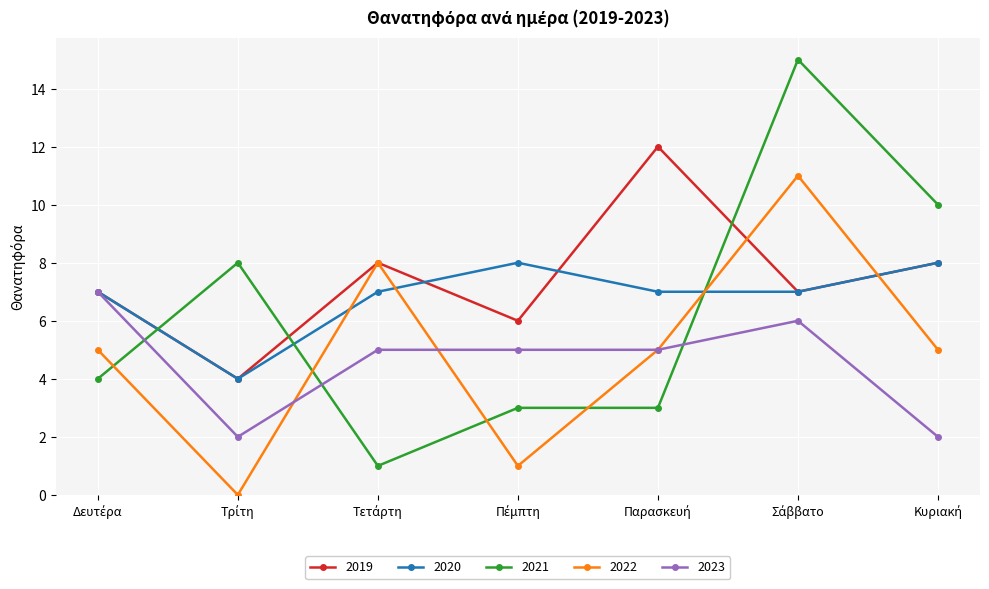

List the series in order of their overall mean, lowest first.

2023, 2022, 2021, 2020, 2019